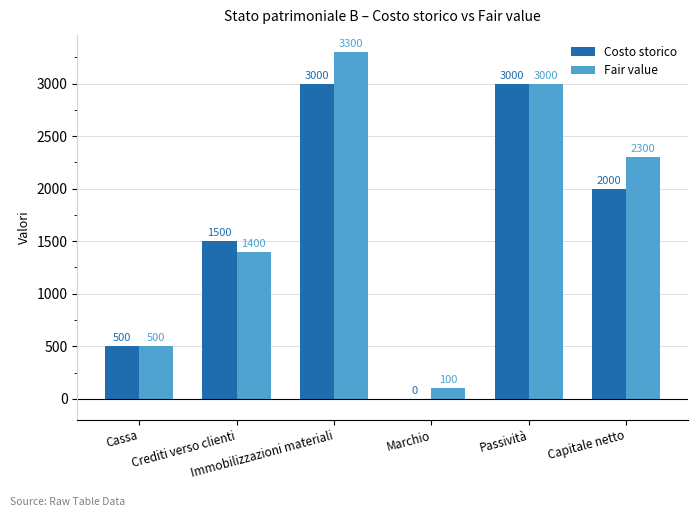

Is the value of Costo storico at Crediti verso clienti greater than the value of Fair value at Capitale netto?

No